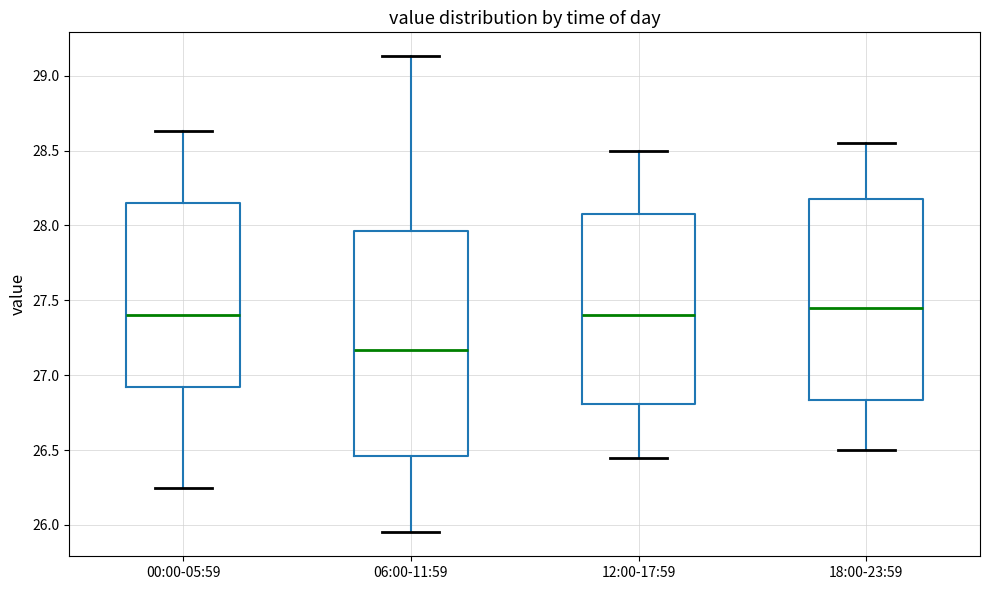

Where is the lower edge of the box for 12:00-17:59 on the y-axis? The values are not printed on the chart, so give them approximately, as read against the axis.

26.80